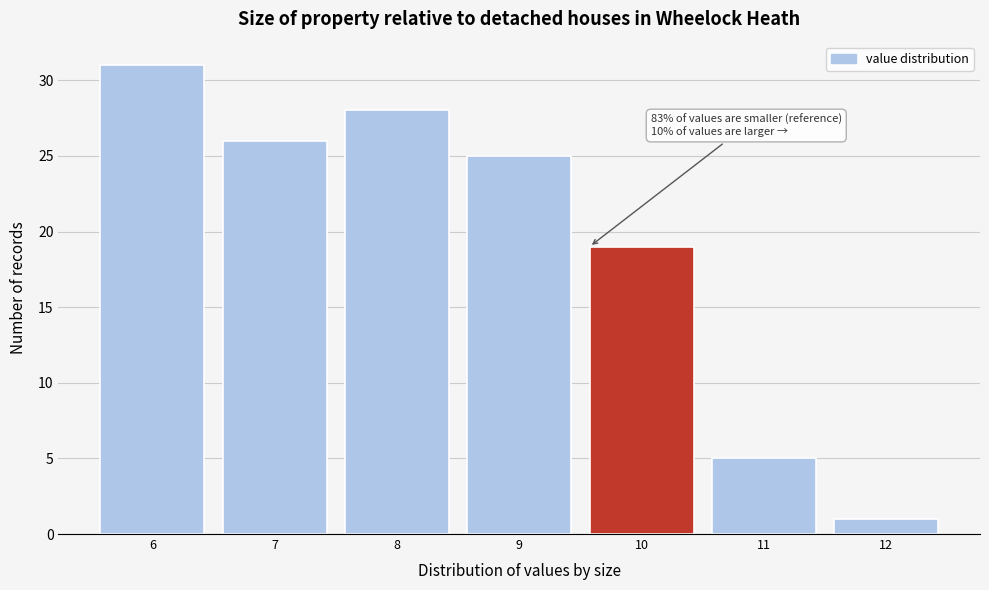

Reading left to right, transcribe all the data shown in this chart.

31	26	28	25	19	5	1